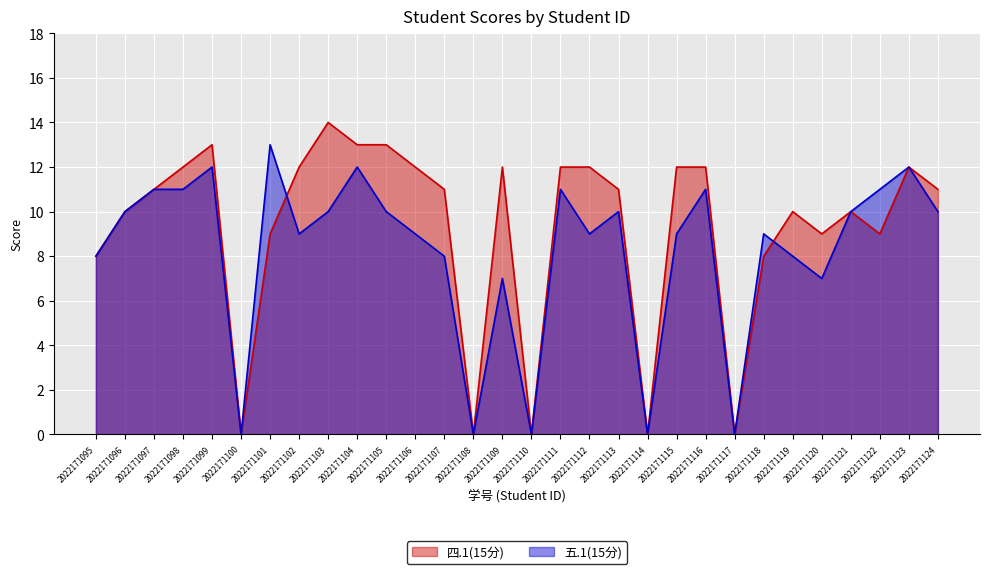

Reading left to right, extract all data points from this chart.

四.1(15分): 2022171095=8	2022171096=10	2022171097=11	2022171098=12	2022171099=13	2022171100=0	2022171101=9	2022171102=12	2022171103=14	2022171104=13	2022171105=13	2022171106=12	2022171107=11	2022171108=0	2022171109=12	2022171110=0	2022171111=12	2022171112=12	2022171113=11	2022171114=0	2022171115=12	2022171116=12	2022171117=0	2022171118=8	2022171119=10	2022171120=9	2022171121=10	2022171122=9	2022171123=12	2022171124=11
五.1(15分): 2022171095=8	2022171096=10	2022171097=11	2022171098=11	2022171099=12	2022171100=0	2022171101=13	2022171102=9	2022171103=10	2022171104=12	2022171105=10	2022171106=9	2022171107=8	2022171108=0	2022171109=7	2022171110=0	2022171111=11	2022171112=9	2022171113=10	2022171114=0	2022171115=9	2022171116=11	2022171117=0	2022171118=9	2022171119=8	2022171120=7	2022171121=10	2022171122=11	2022171123=12	2022171124=10